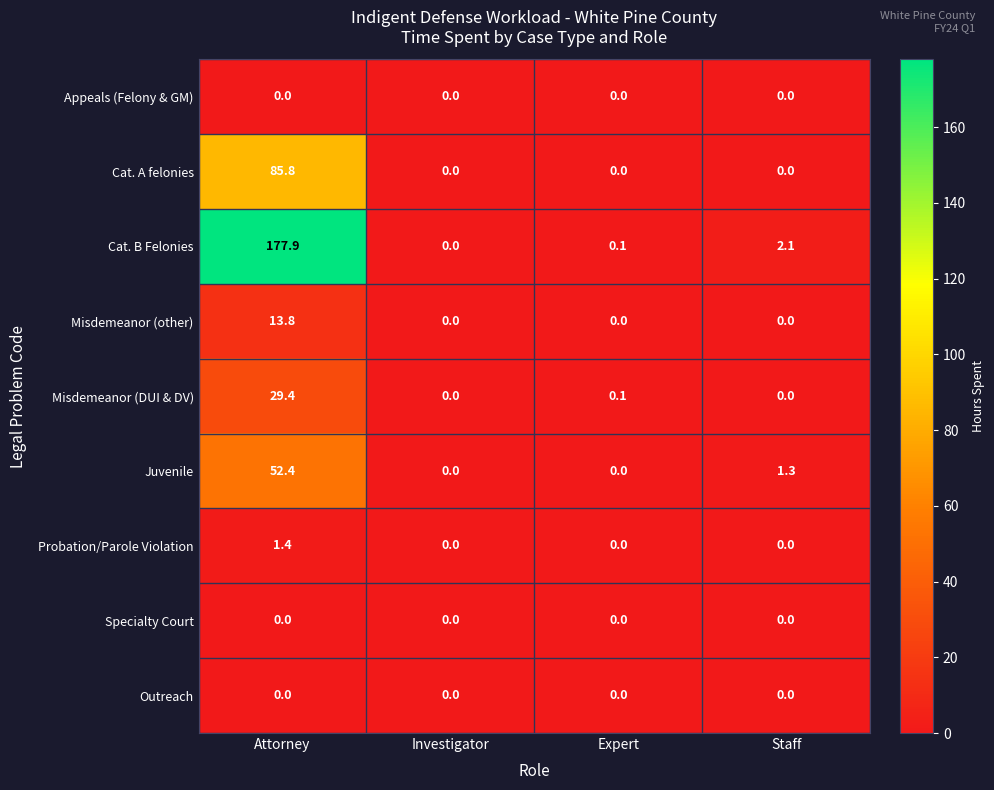

Which series has the largest total across all categories?

Cat. B Felonies